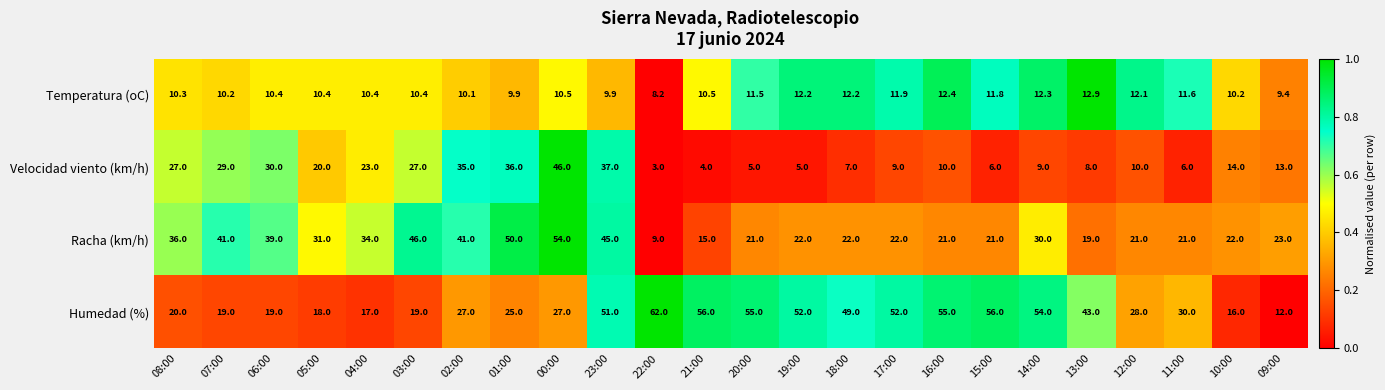

What is the greatest value displayed?

62.0